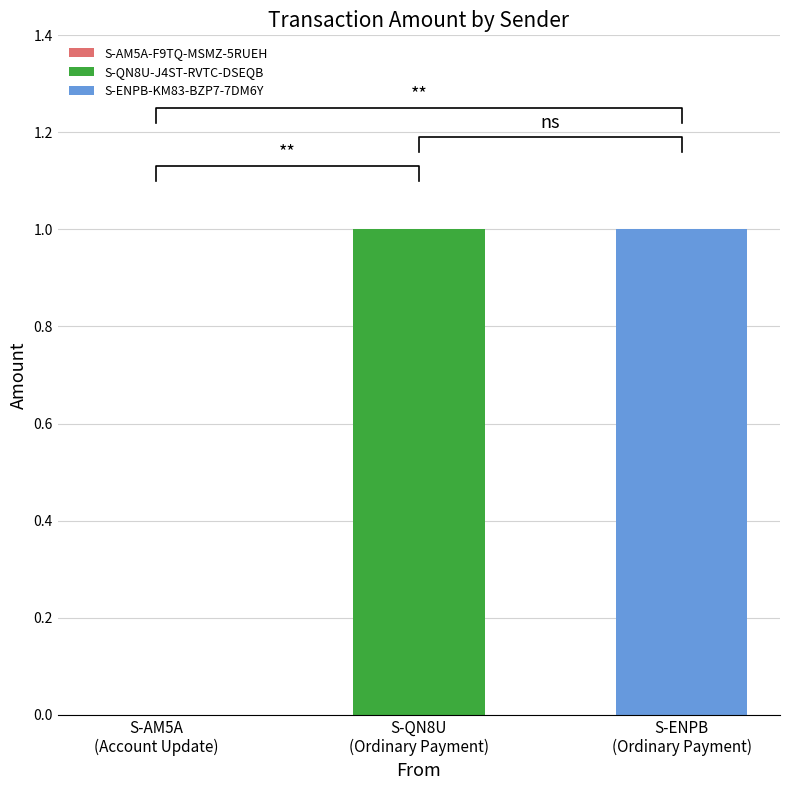

What position from the right is S-QN8U (Ordinary Payment)?

2